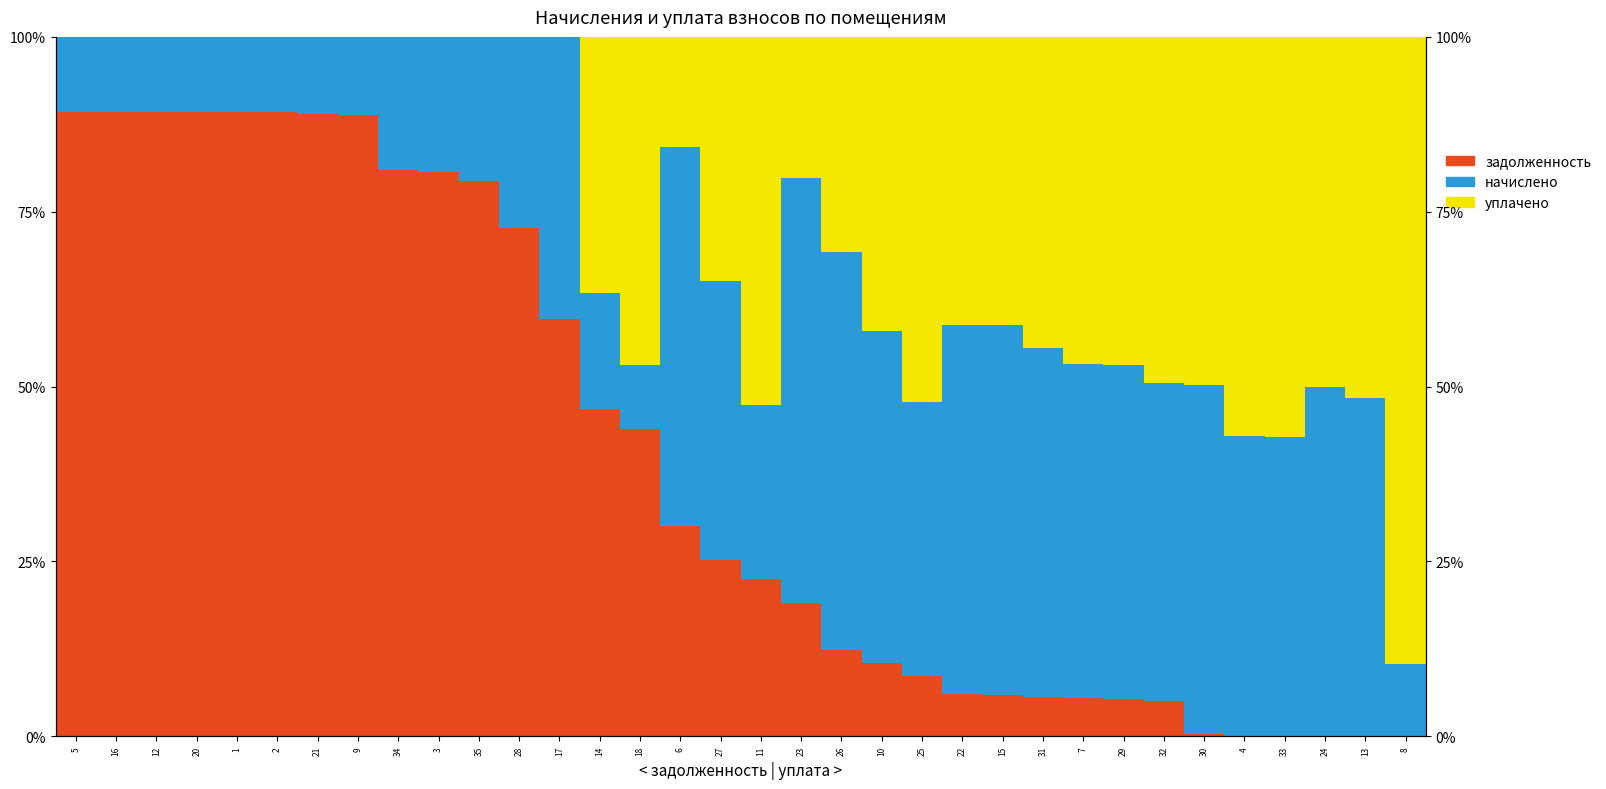

How many values in the начислено series exceed 39?

18